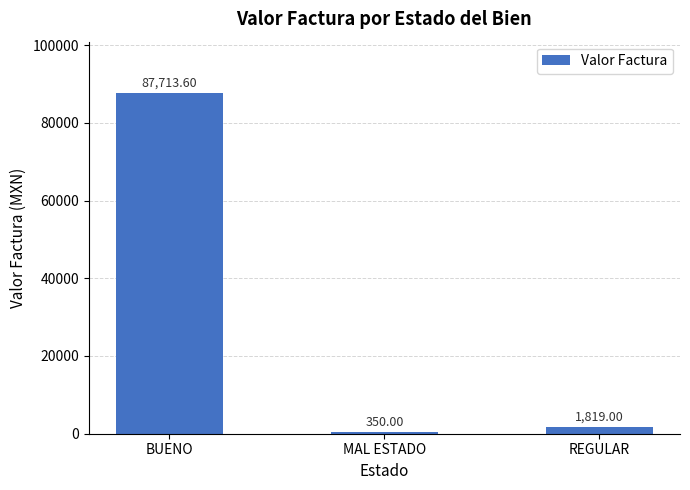

True or false: the data shows 87713.6 at BUENO.

True